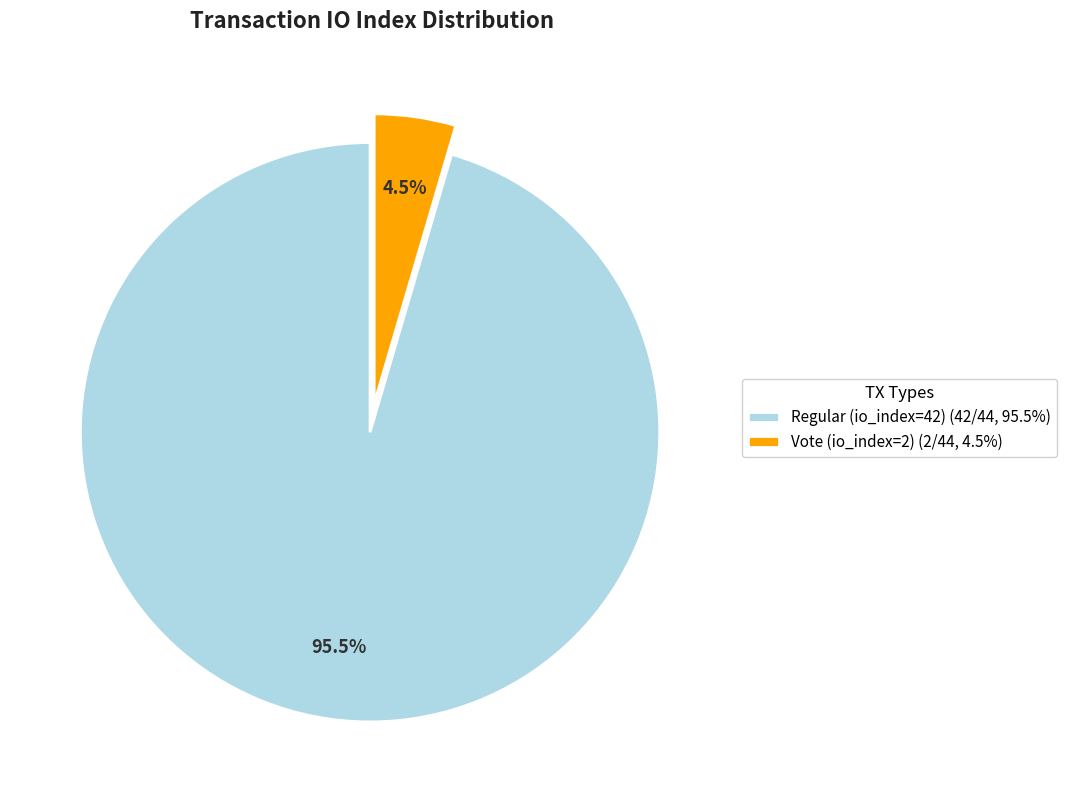

What is the majority slice?

Regular (io_index=42)